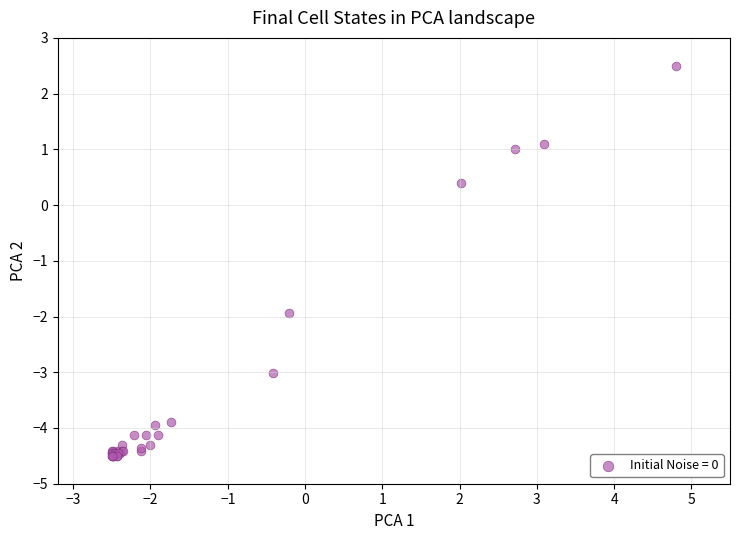

What Y value in the scatter plot is closest to -1?

-1.9